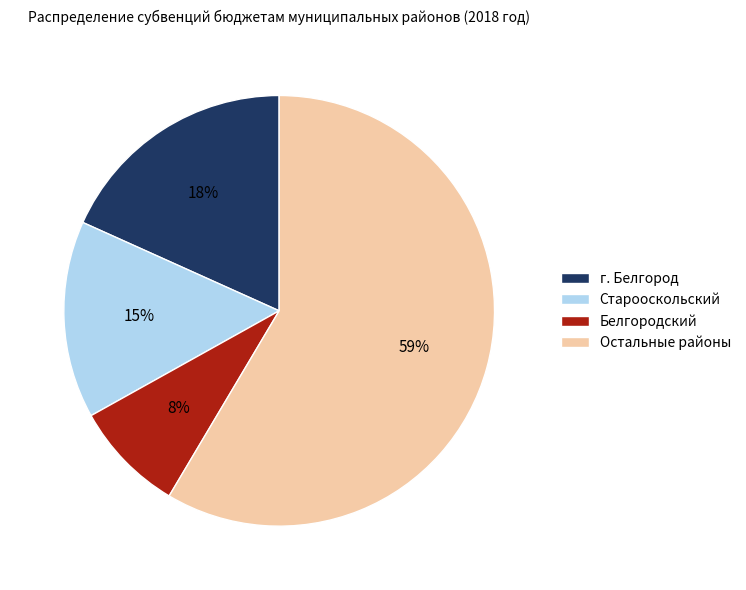

To the nearest percent, what is the average slice percentage?

25%